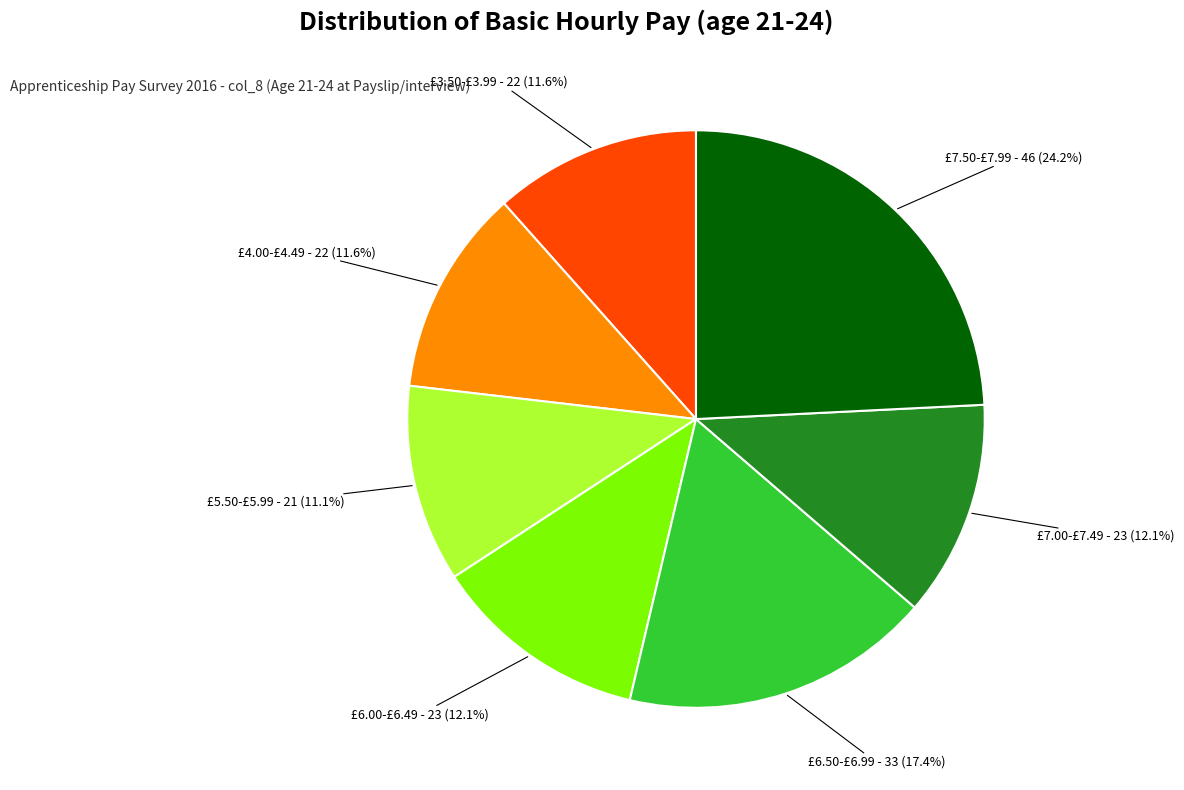

How many slices are in this pie chart?

7